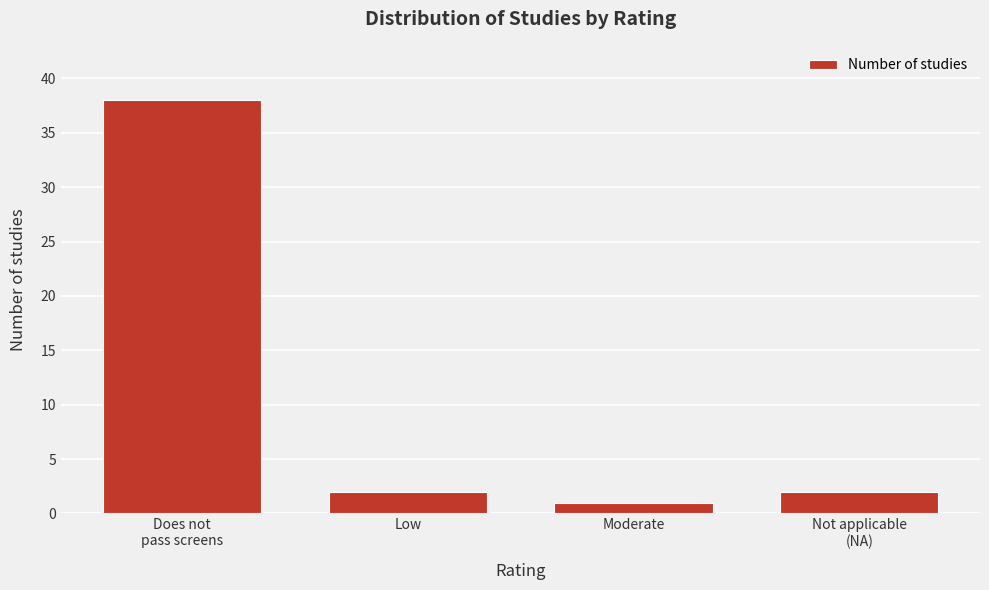

Reading left to right, transcribe all the data shown in this chart.

38	2	1	2